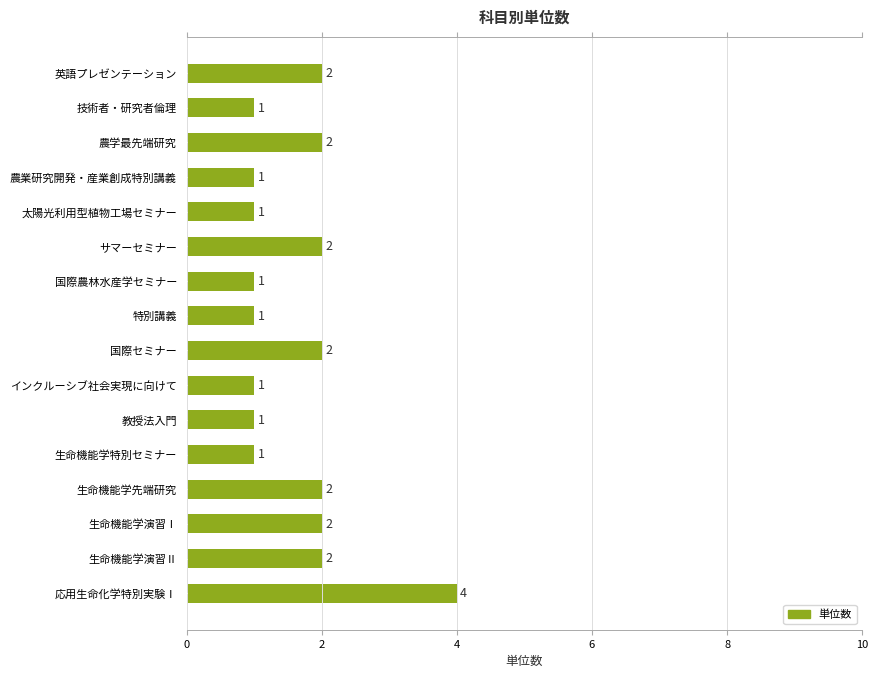

How many values are between 1 and 2?

15